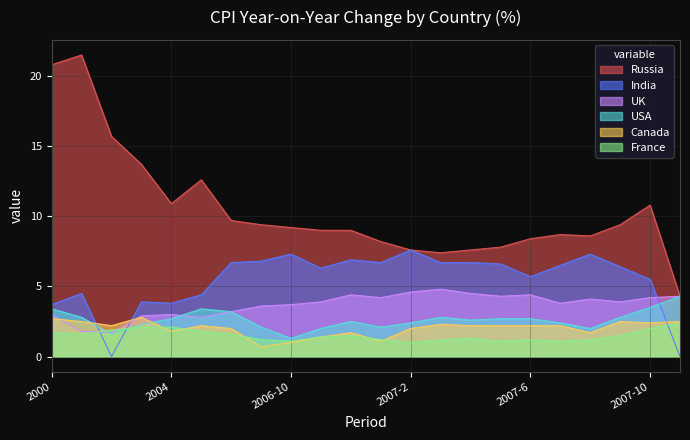

What are all the series names shown in the legend?

Russia, India, UK, USA, Canada, France